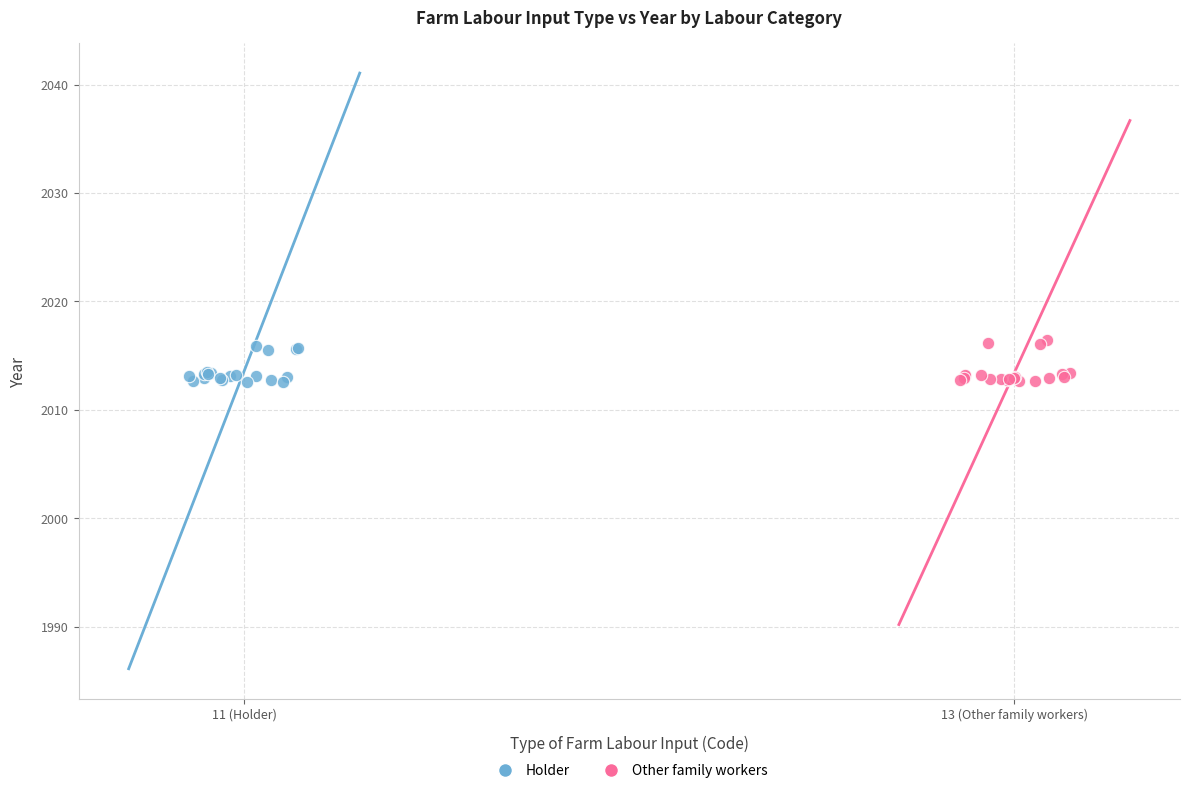

Which series has the widest spread of Y values?

Other family workers